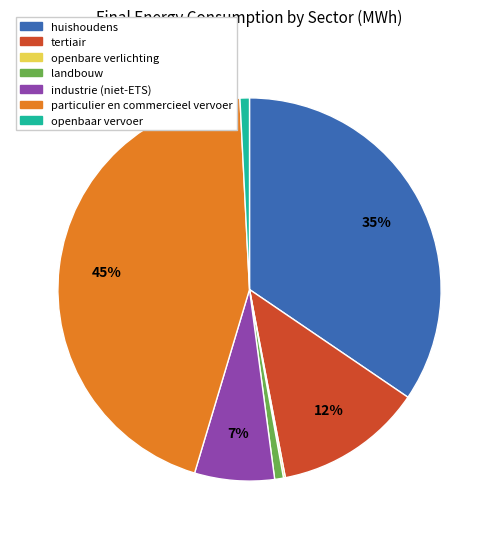

To the nearest percent, what is the average slice percentage?

14%